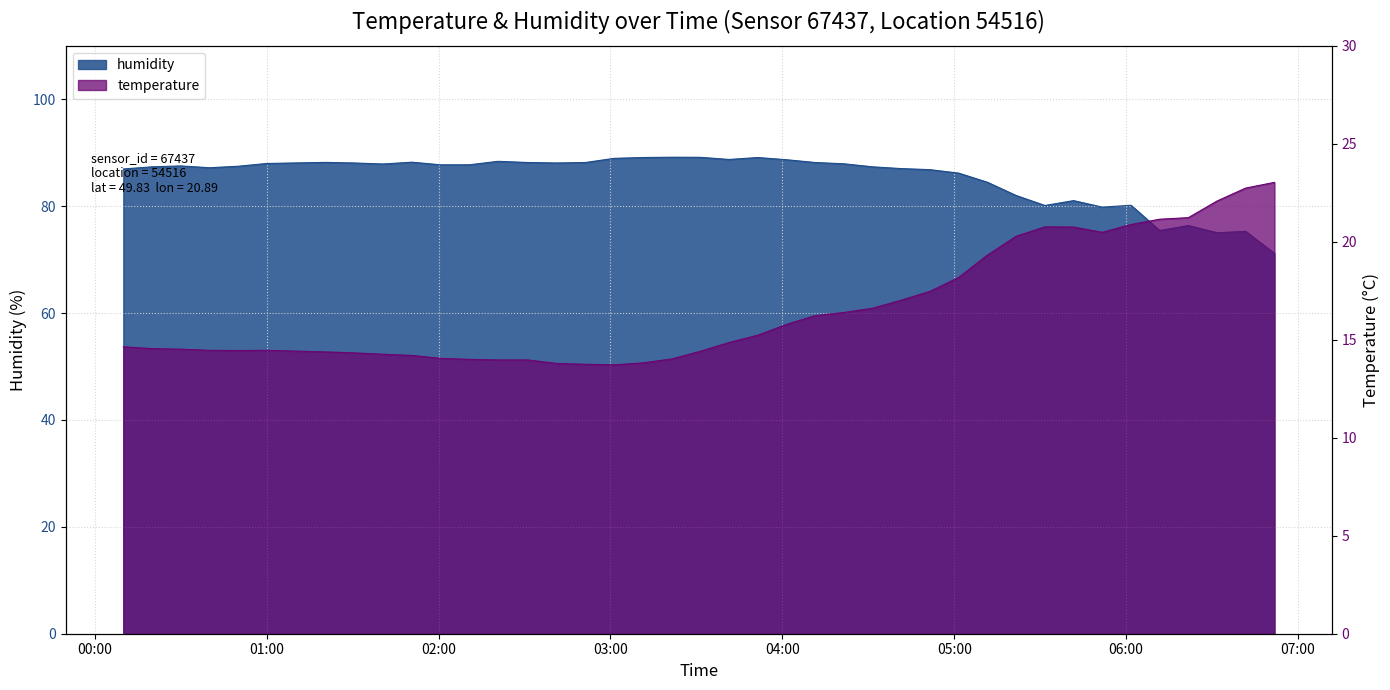

At which label does temperature reach its peak?

2023-07-29T06:51:49